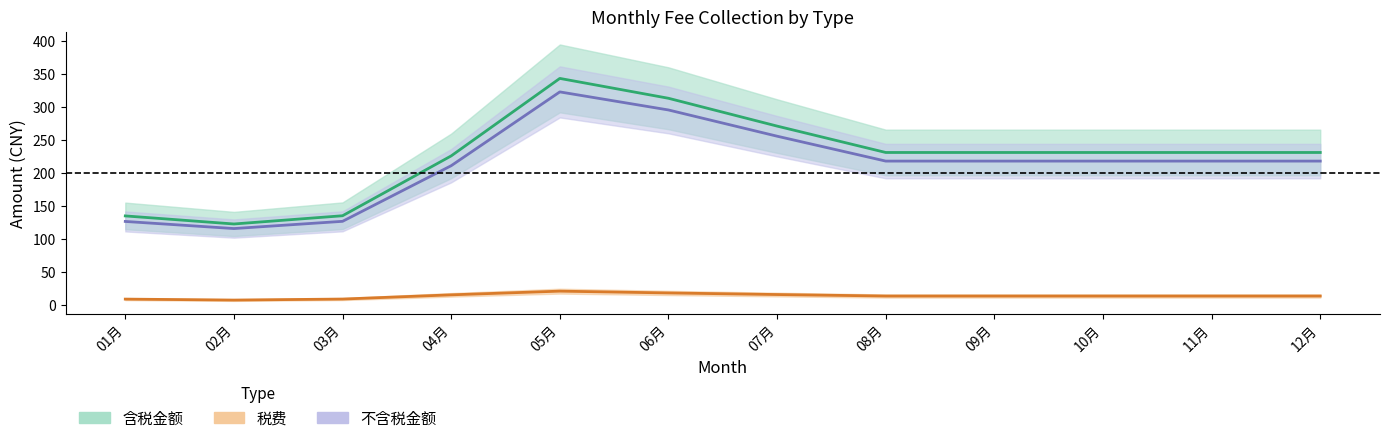

Is it true that 不含税金额 equals 3.0 at 24?

False